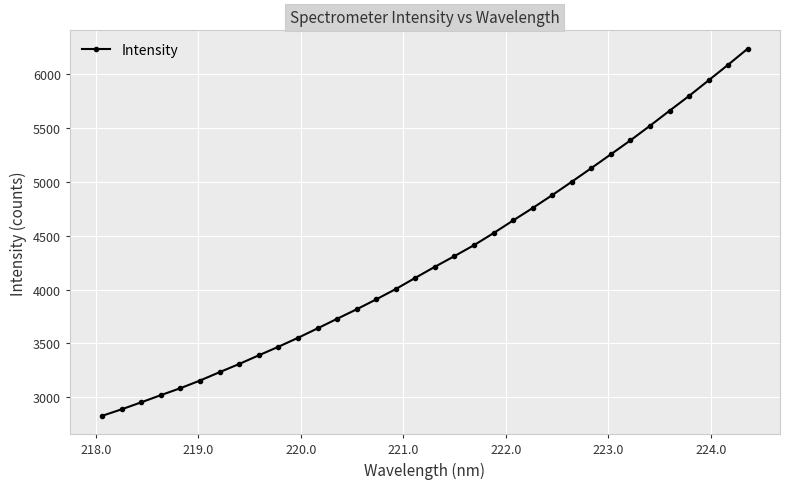

What is the difference between the maximum and minimum values?

3413.8